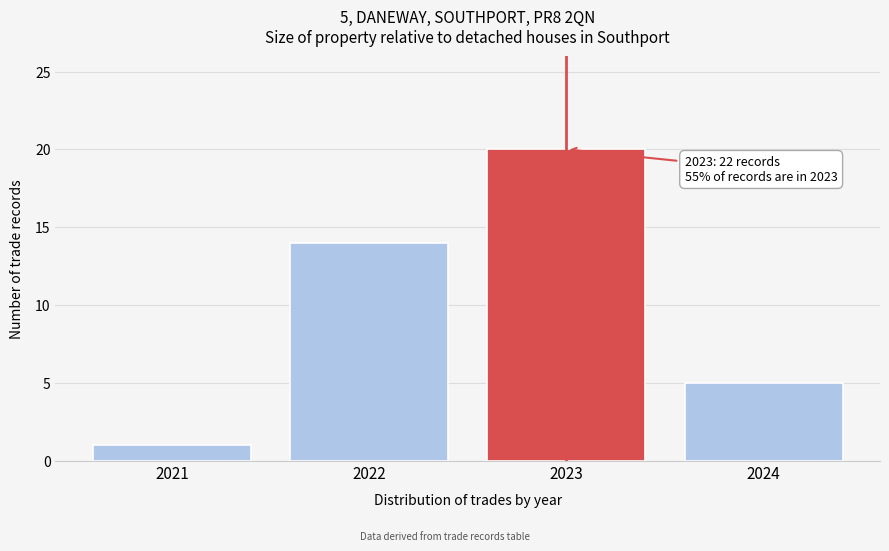

Reading right to left, what are all the values shown in this chart?

2024=5	2023=20	2022=14	2021=1